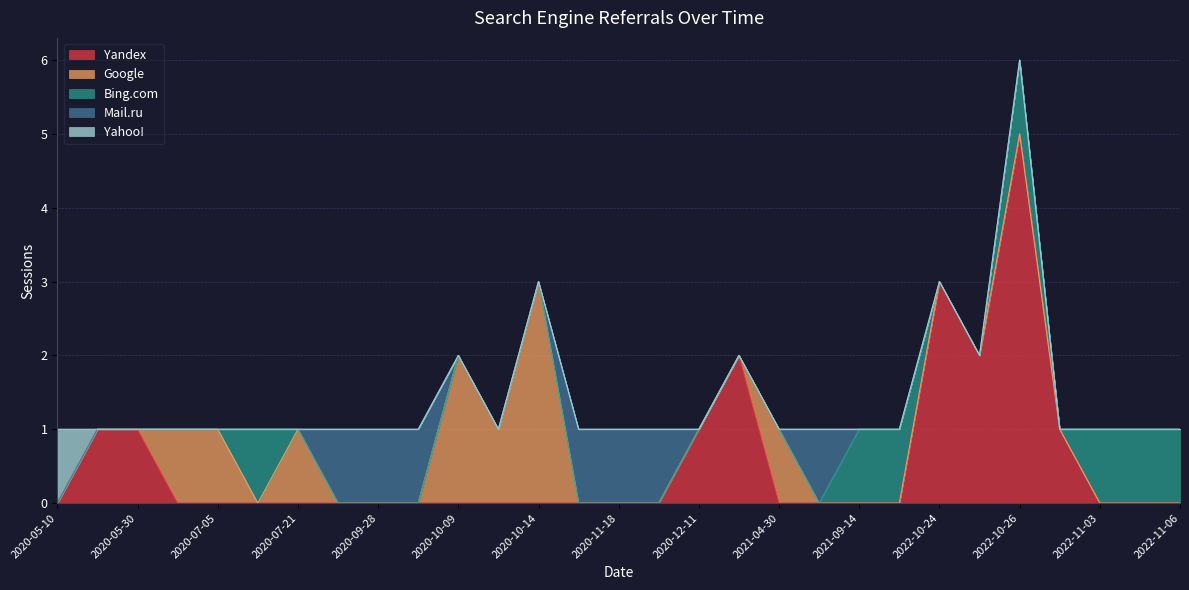

True or false: Mail.ru has a value of 0 at 2020-07-05.

True